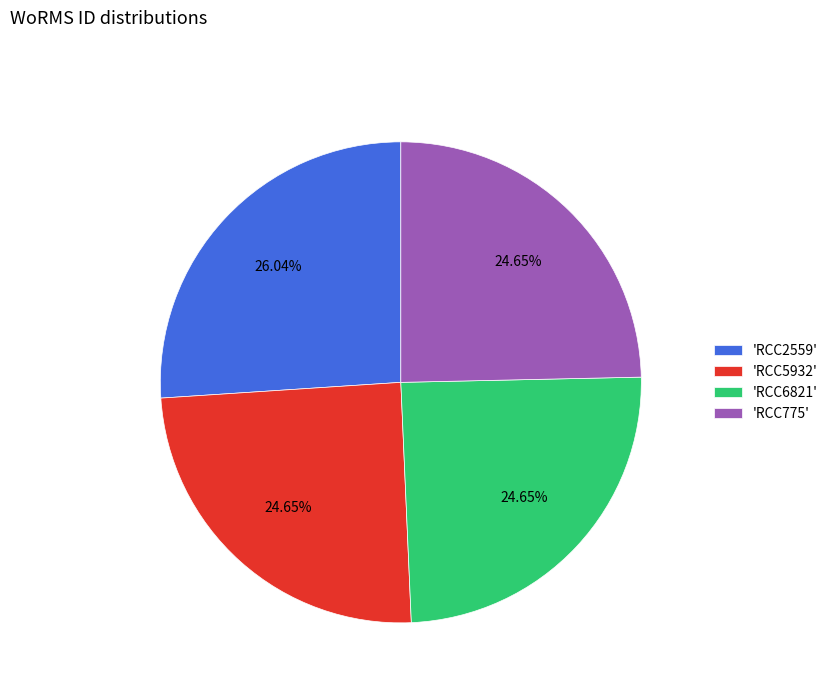

What is the ratio of the value at 'RCC5932' to the value at 'RCC6821'?

1.0